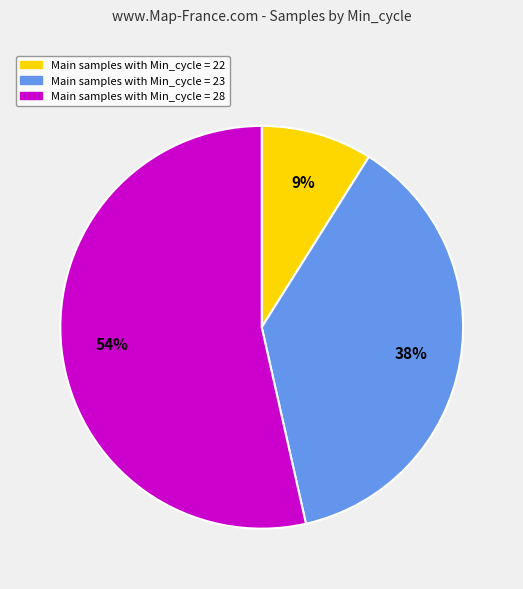

Is there a majority slice in this chart?

Yes